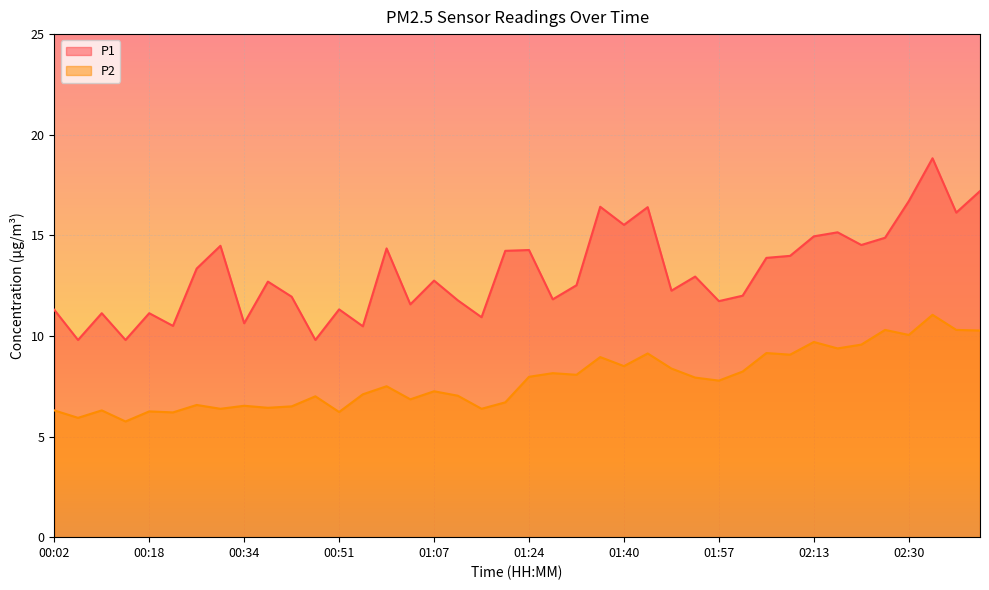

What is the value of the P2 point at the 1st from the left?

6.3